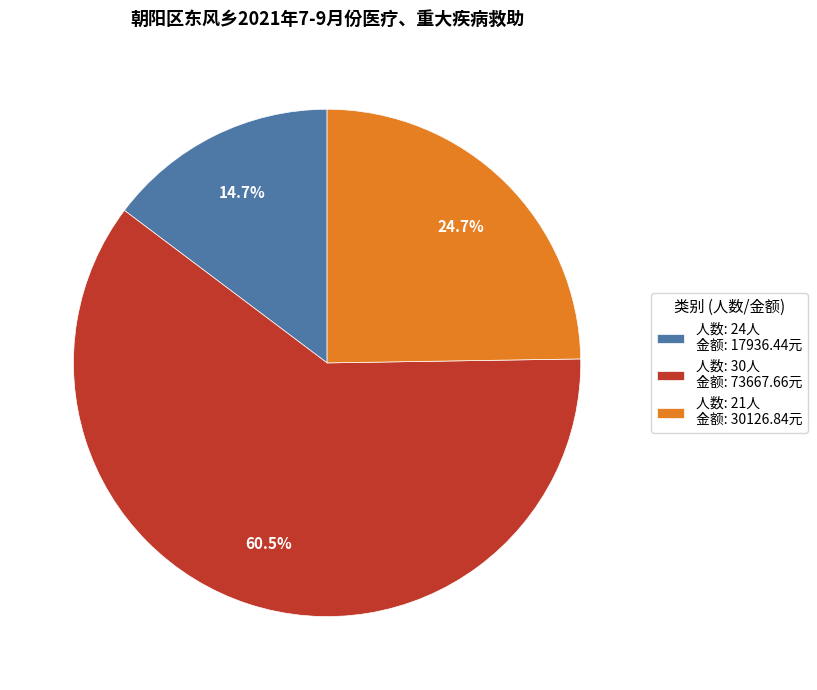

To the nearest percent, what is the average slice percentage?

33%